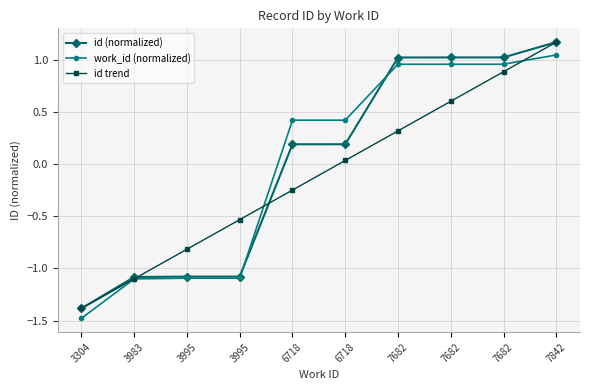

How many values in the id (normalized) series exceed 0?

6